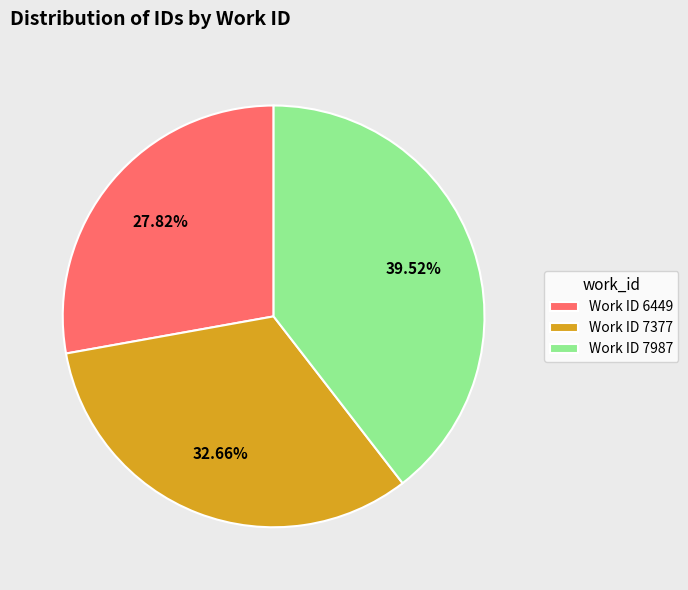

Does Work ID 7987 account for over 50% of the chart?

No